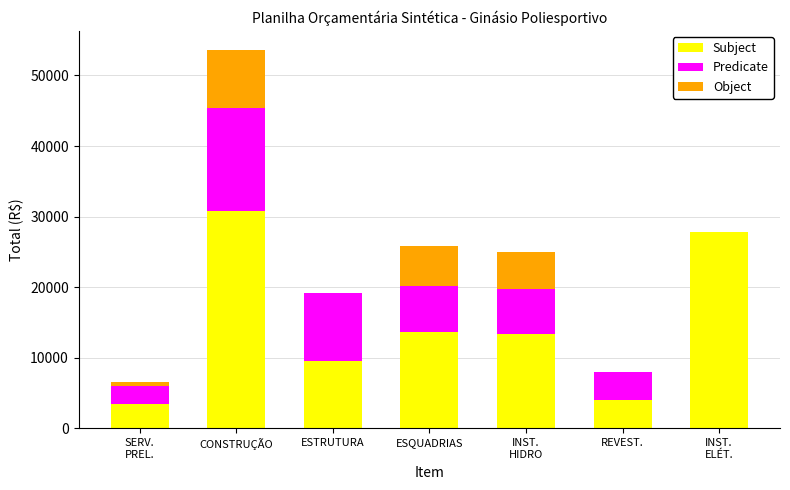

What is the maximum value for Subject?

30763.4